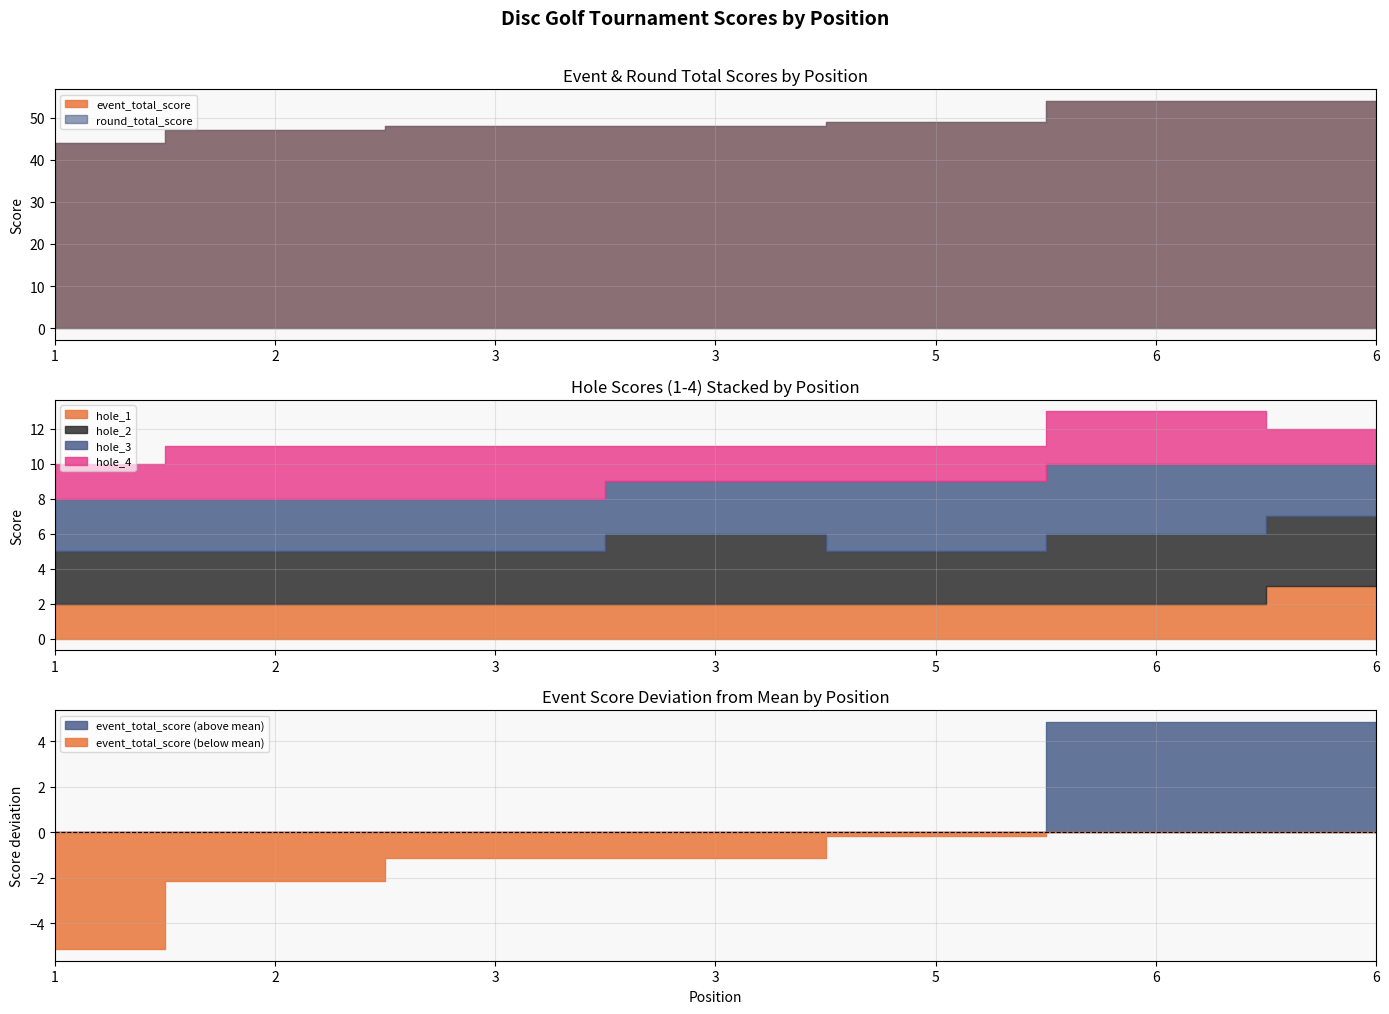

Reading right to left, extract all data points from this chart.

event_total_score: 6=54	6=54	5=49	3=48	3=48	2=47	1=44
round_total_score: 6=54	6=54	5=49	3=48	3=48	2=47	1=44
hole_1: 6=3	6=2	5=2	3=2	3=2	2=2	1=2
hole_2: 6=4	6=4	5=3	3=4	3=3	2=3	1=3
hole_3: 6=3	6=4	5=4	3=3	3=3	2=3	1=3
hole_4: 6=2	6=3	5=2	3=2	3=3	2=3	1=2